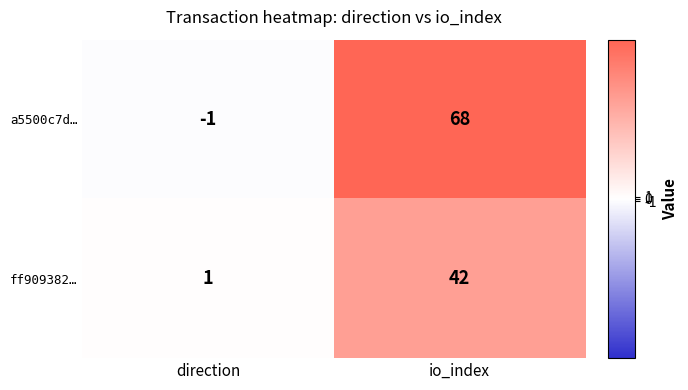

Reading left to right, list all the values displayed in this chart.

a5500c7d…: -1	68
ff909382…: 1	42